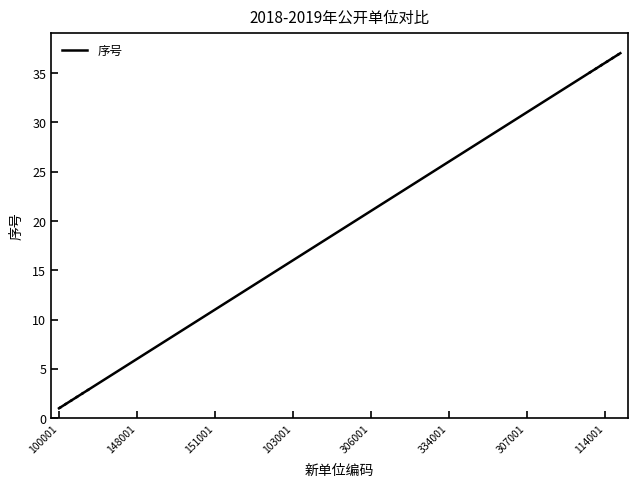

Which label corresponds to the smallest value in the chart?

100001